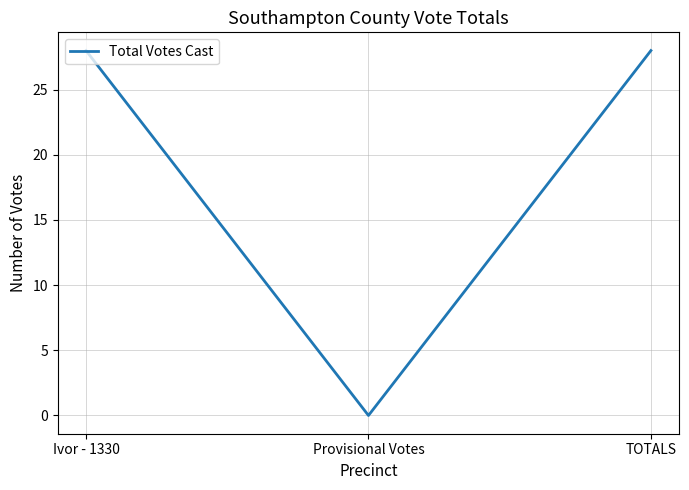

What is the sum of the values at Provisional Votes and TOTALS?

28